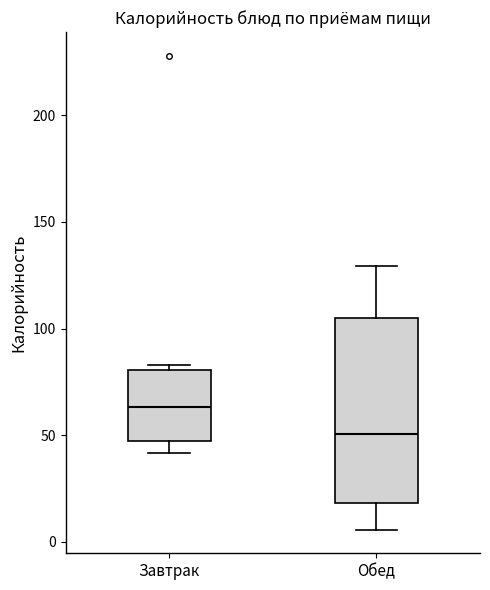

Where is the upper edge of the box for Обед on the y-axis? The values are not printed on the chart, so give them approximately, as read against the axis.

105